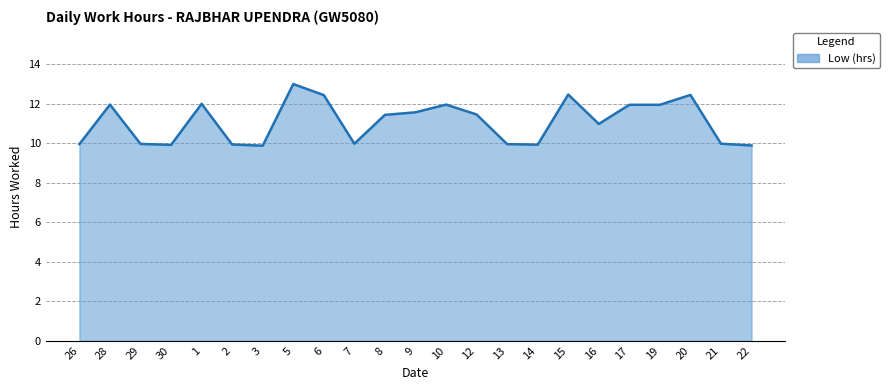

How many lines are shown in the chart?

1